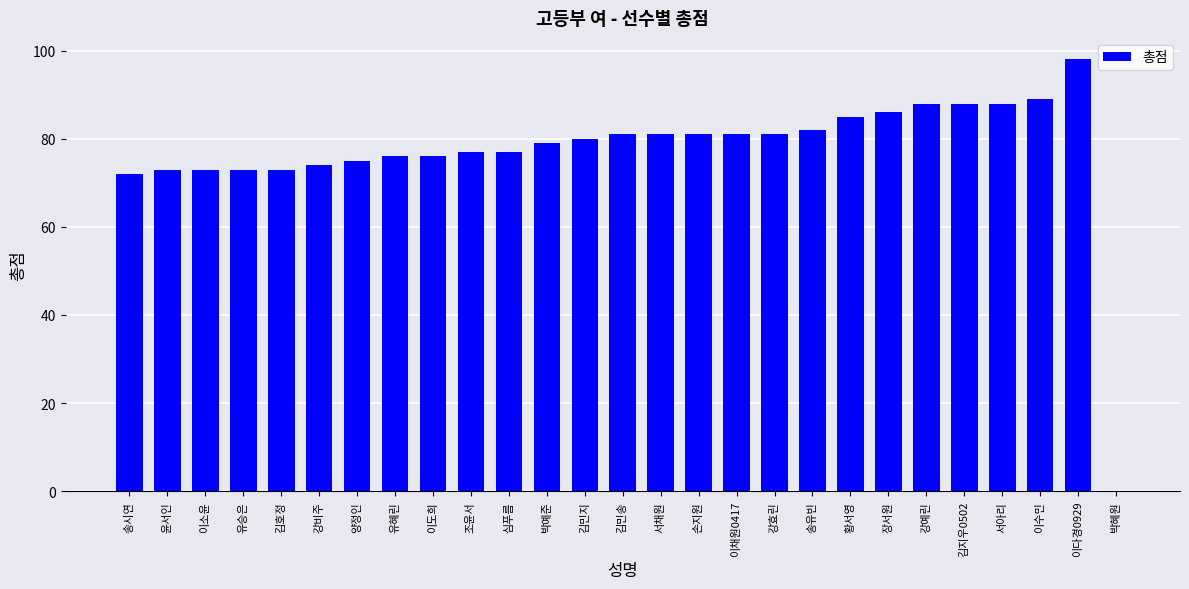

Reading left to right, extract all data points from this chart.

송시연=72	윤서인=73	이소윤=73	유승은=73	김호정=73	강비주=74	양정인=75	유혜린=76	이도희=76	조윤서=77	심푸름=77	박예준=79	김민지=80	김민송=81	서채원=81	손지원=81	이채원0417=81	강효린=81	송유빈=82	황서영=85	장서원=86	강예린=88	김지우0502=88	서아리=88	이수민=89	이다경0929=98	박혜원=0